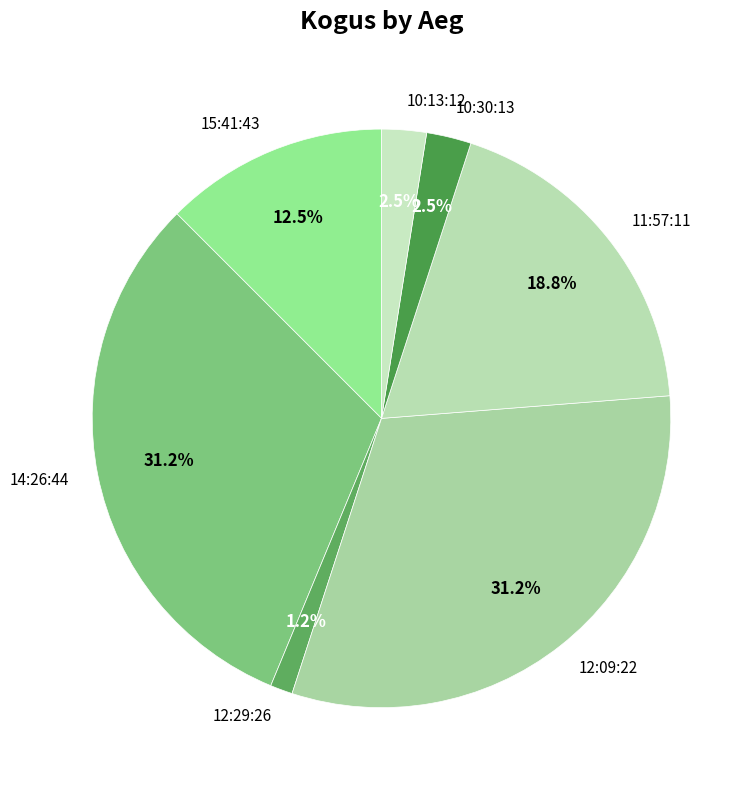

Which slice is the smallest?

12:29:26